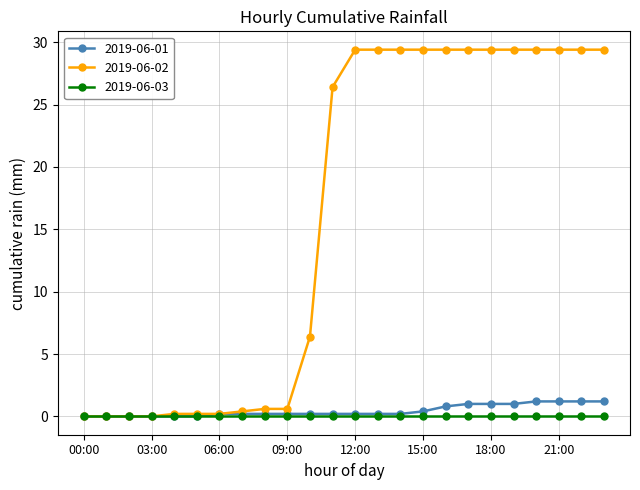

How many lines are shown in the chart?

3